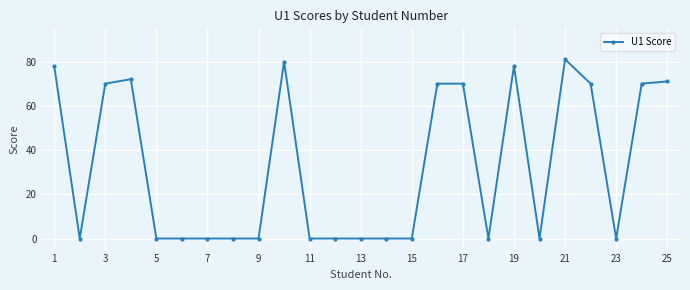

What is the value of the 22nd point from the left?

70